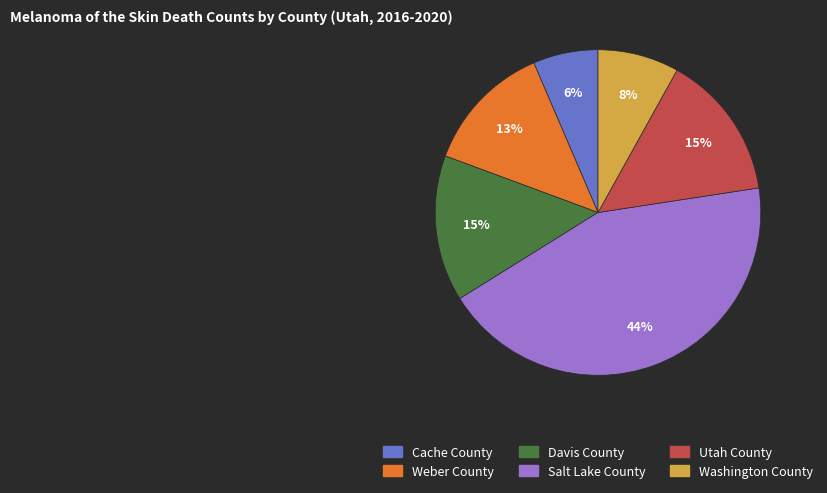

Count the number of slices in the pie.

6